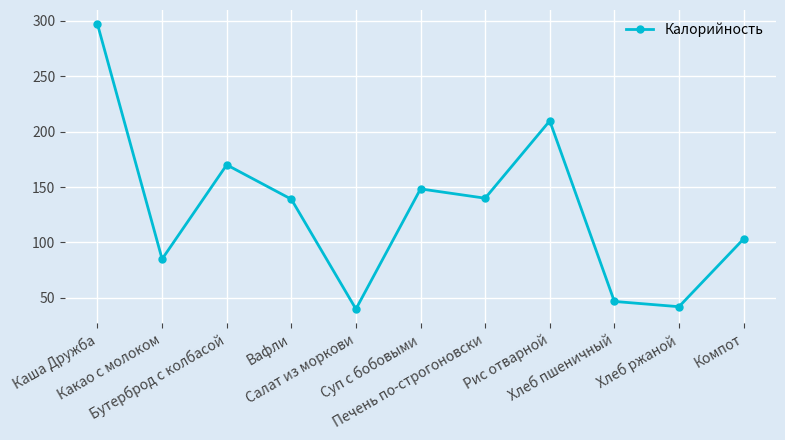

Which has a higher value, Вафли or Бутерброд с колбасой?

Бутерброд с колбасой